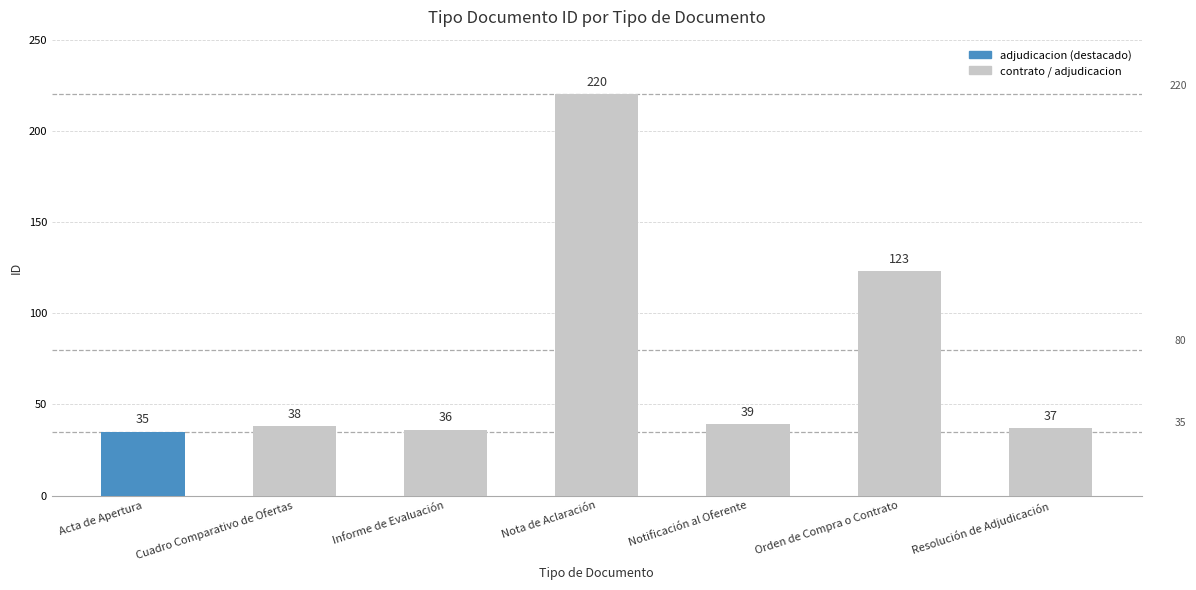

The value at Nota de Aclaración is 137. True or false?

False